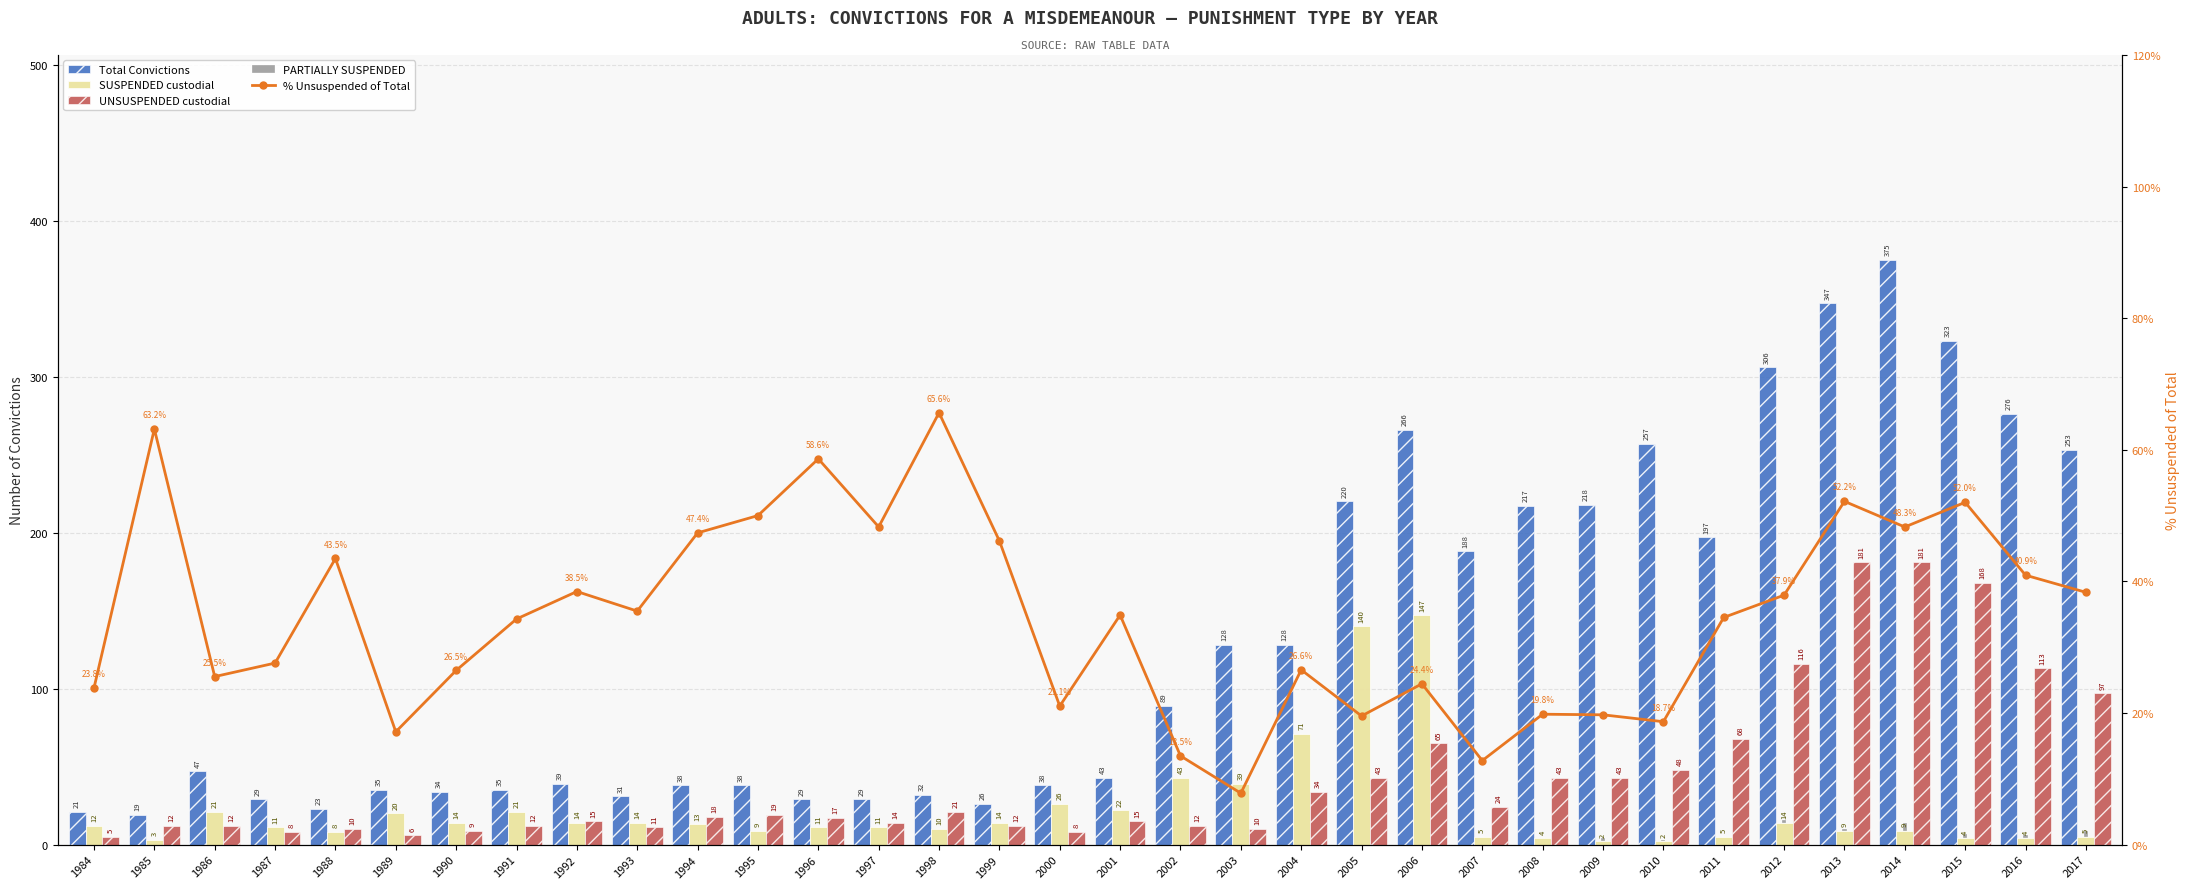

What is the approximate value of Total Convictions at 1988?

23.0